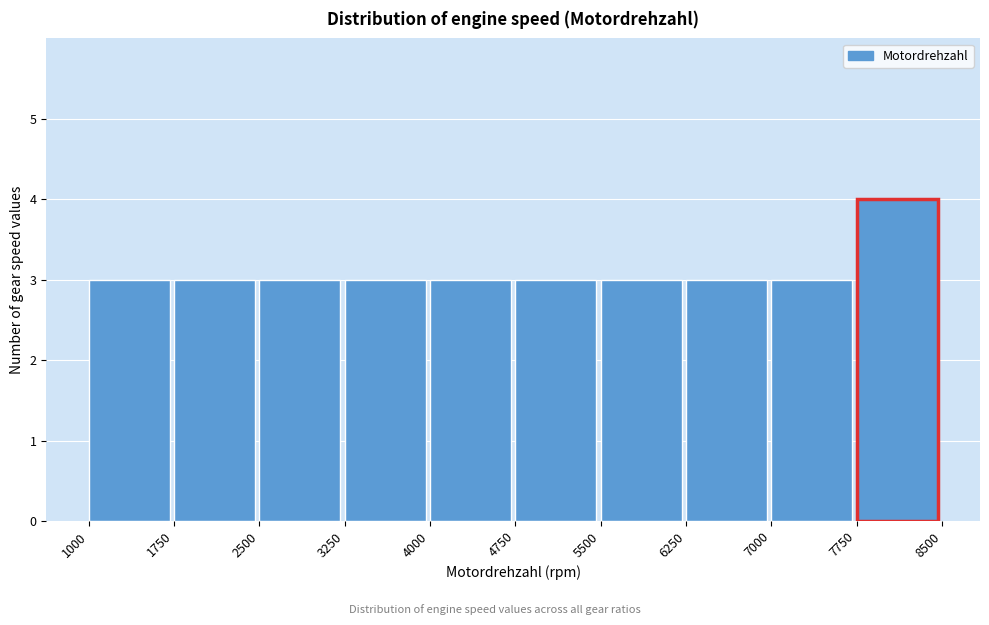

What is the height of the bar covering 1750 to 2500 on the x-axis? The values are not printed on the chart, so give them approximately, as read against the axis.

3